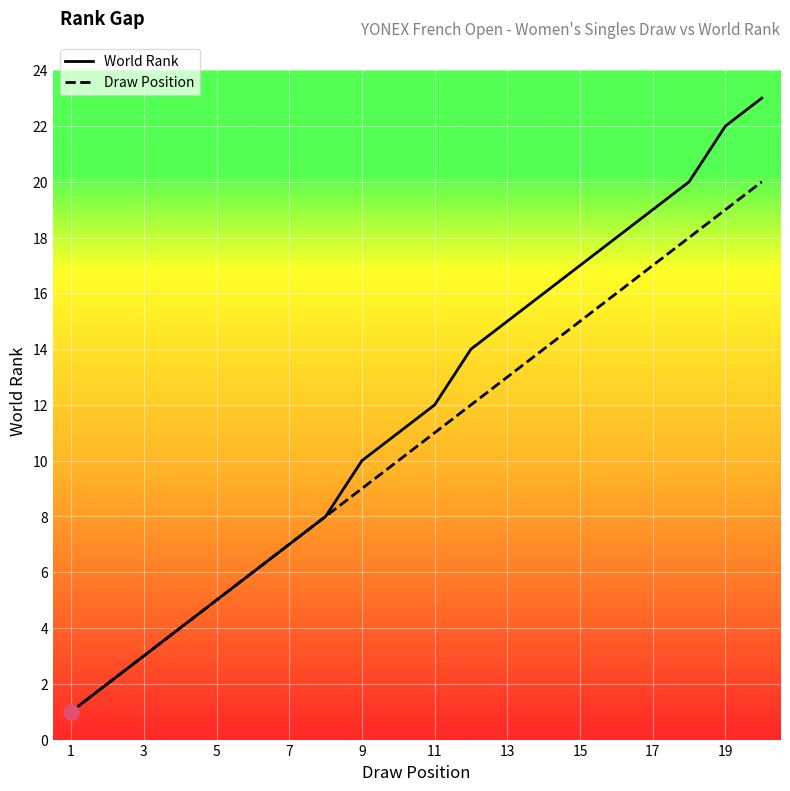

Which series has the widest spread of Y values?

World Rank